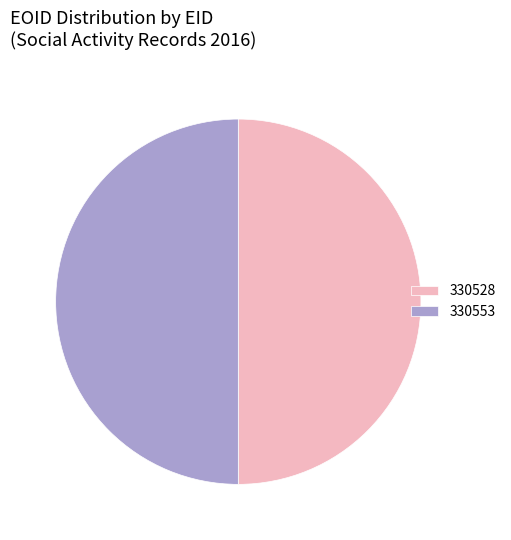

Is it true that 330528 is 42% of the pie?

False